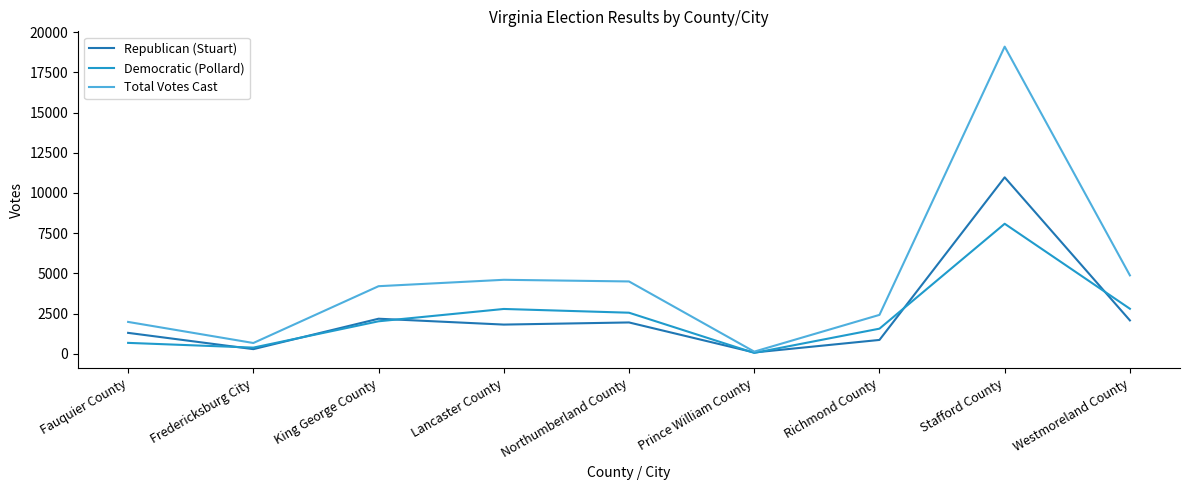

True or false: Democratic (Pollard) has a value of 1558 at Richmond County.

True